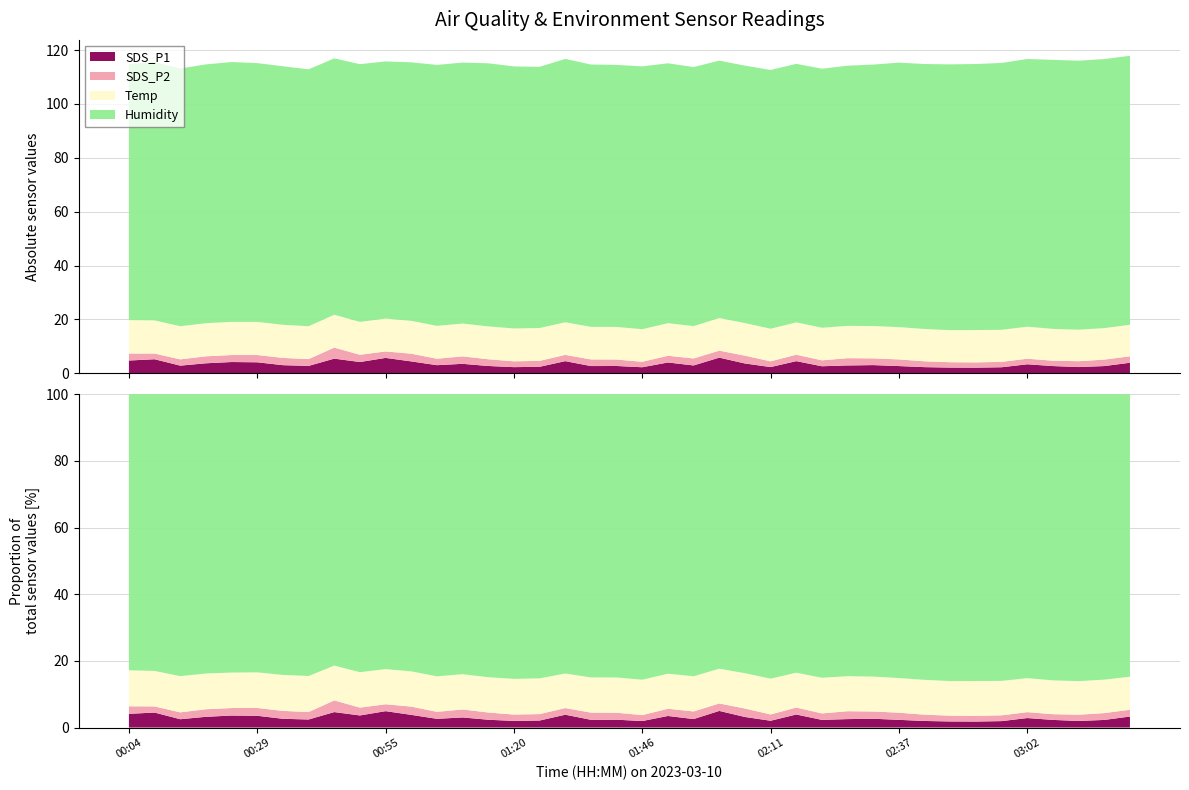

Reading left to right, transcribe all the data shown in this chart.

SDS_P1: 00:04=4.7	00:09=5.2	00:14=2.8	00:19=3.7	00:24=4.2	00:29=4.1	00:34=3.0	00:39=2.7	00:44=5.4	00:50=4.2	00:55=5.7	01:00=4.4	01:05=3.0	01:10=3.5	01:15=2.7	01:20=2.3	01:25=2.4	01:30=4.5	01:35=2.7	01:40=2.7	01:46=2.2	01:51=4.0	01:56=2.9	02:01=5.8	02:06=3.6	02:11=2.3	02:16=4.5	02:22=2.6	02:27=2.9	02:32=3.0	02:37=2.7	02:42=2.3	02:47=2.1	02:52=2.1	02:57=2.2	03:02=3.3	03:07=2.7	03:12=2.3	03:18=2.7	03:23=3.9
SDS_P2: 00:04=2.6	00:09=2.1	00:14=2.3	00:19=2.6	00:24=2.6	00:29=2.7	00:34=2.7	00:39=2.5	00:44=4.1	00:50=2.7	00:55=2.4	01:00=2.9	01:05=2.4	01:10=2.8	01:15=2.5	01:20=2.2	01:25=2.2	01:30=2.3	01:35=2.5	01:40=2.4	01:46=2.0	01:51=2.5	01:56=2.6	02:01=2.6	02:06=2.9	02:11=2.1	02:16=2.4	02:22=2.2	02:27=2.7	02:32=2.5	02:37=2.5	02:42=2.2	02:47=2.0	02:52=2.0	02:57=2.0	03:02=2.1	03:07=2.0	03:12=2.2	03:18=2.4	03:23=2.4
Temp: 00:04=12.4	00:09=12.3	00:14=12.3	00:19=12.3	00:24=12.3	00:29=12.3	00:34=12.3	00:39=12.2	00:44=12.2	00:50=12.2	00:55=12.2	01:00=12.2	01:05=12.2	01:10=12.2	01:15=12.2	01:20=12.2	01:25=12.2	01:30=12.1	01:35=12.1	01:40=12.1	01:46=12.1	01:51=12.1	01:56=12.0	02:01=12.1	02:06=12.1	02:11=12.1	02:16=12.0	02:22=12.1	02:27=12.0	02:32=12.0	02:37=12.0	02:42=12.0	02:47=11.9	02:52=12.0	02:57=11.9	03:02=11.9	03:07=11.8	03:12=11.7	03:18=11.7	03:23=11.7
Humidity: 00:04=95.1	00:09=95.9	00:14=95.7	00:19=96.1	00:24=96.5	00:29=96.1	00:34=96.0	00:39=95.4	00:44=95.2	00:50=95.7	00:55=95.5	01:00=96.0	01:05=96.9	01:10=96.9	01:15=97.7	01:20=97.3	01:25=97.0	01:30=97.8	01:35=97.4	01:40=97.3	01:46=97.6	01:51=96.5	01:56=96.2	02:01=95.6	02:06=95.6	02:11=96.1	02:16=96.0	02:22=96.2	02:27=96.6	02:32=97.1	02:37=98.2	02:42=98.4	02:47=98.7	02:52=98.8	02:57=99.1	03:02=99.4	03:07=99.9	03:12=99.9	03:18=99.9	03:23=99.9